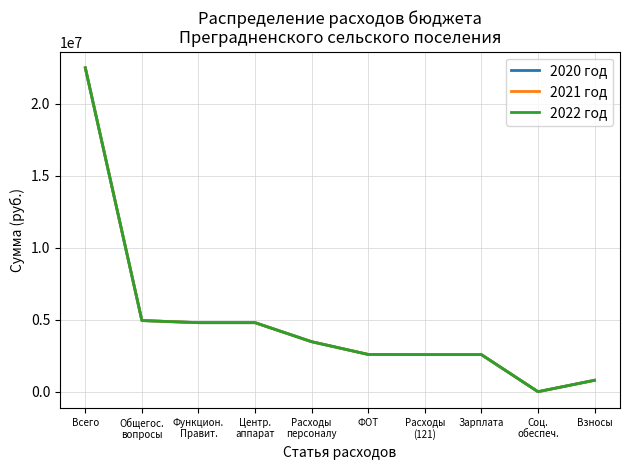

Which series has the largest total across all categories?

2020 год